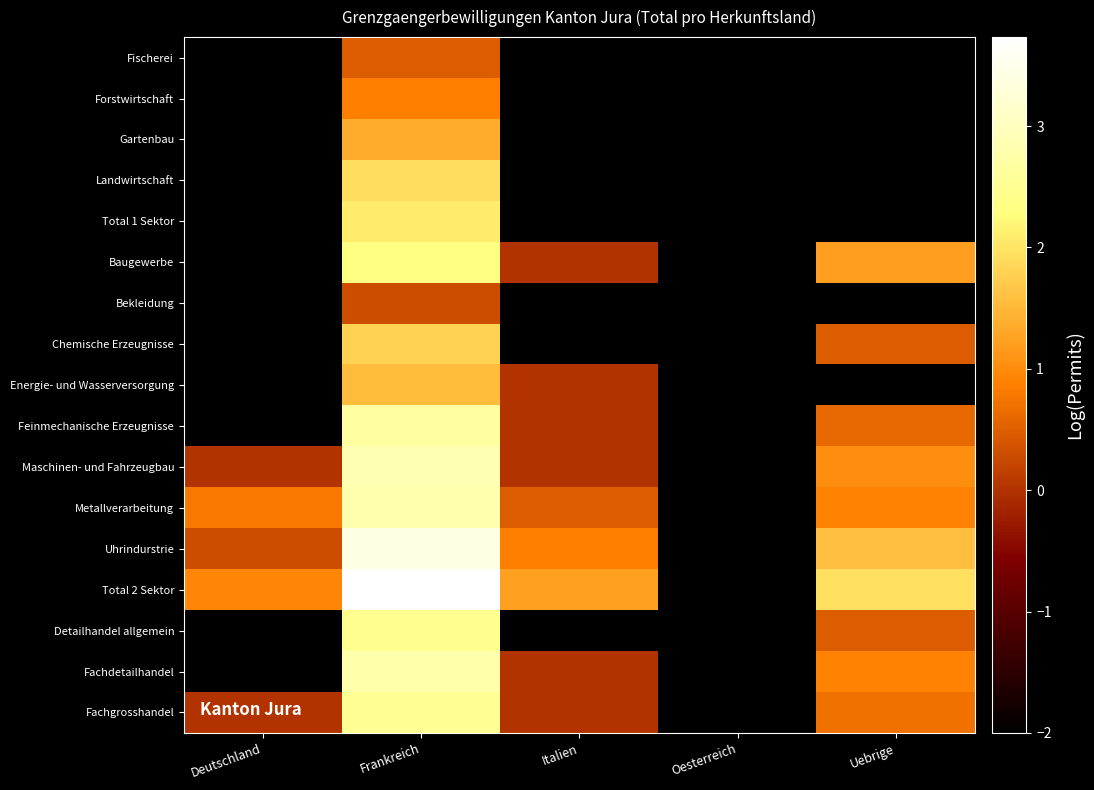

How many values in Energie- und Wasserversorgung are above zero?

1